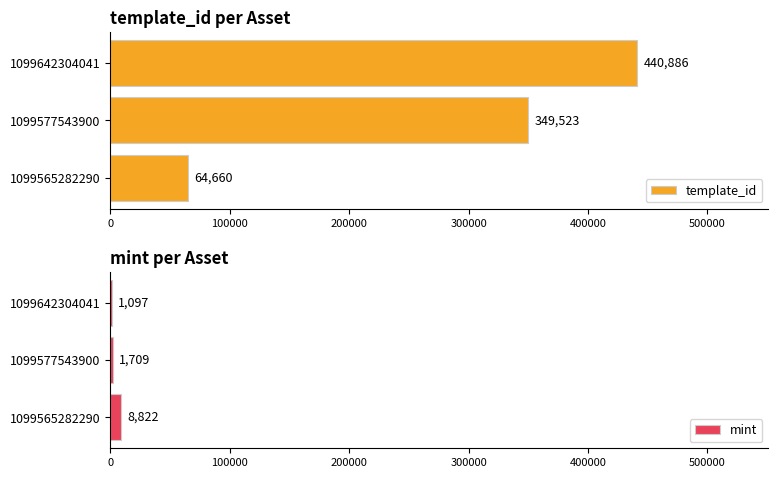

At which label does template_id reach its peak?

1099642304041